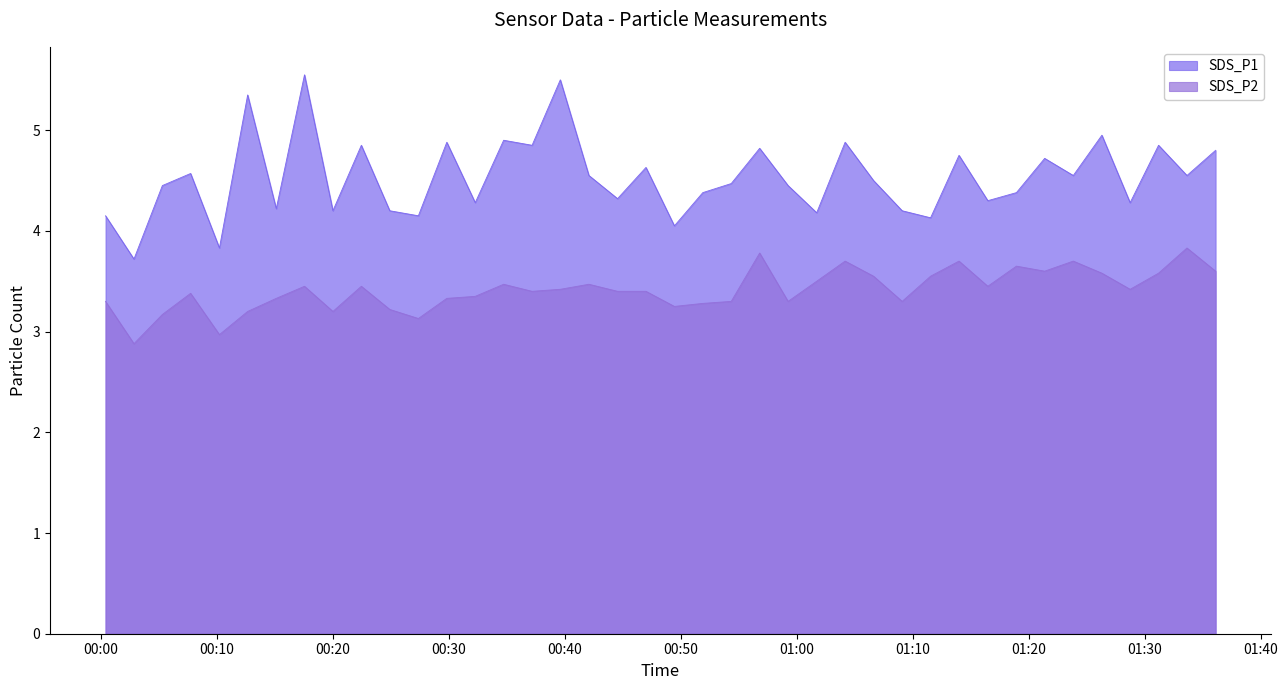

In SDS_P2, how many points are higher than both neighbors (excluding endpoints)?

11